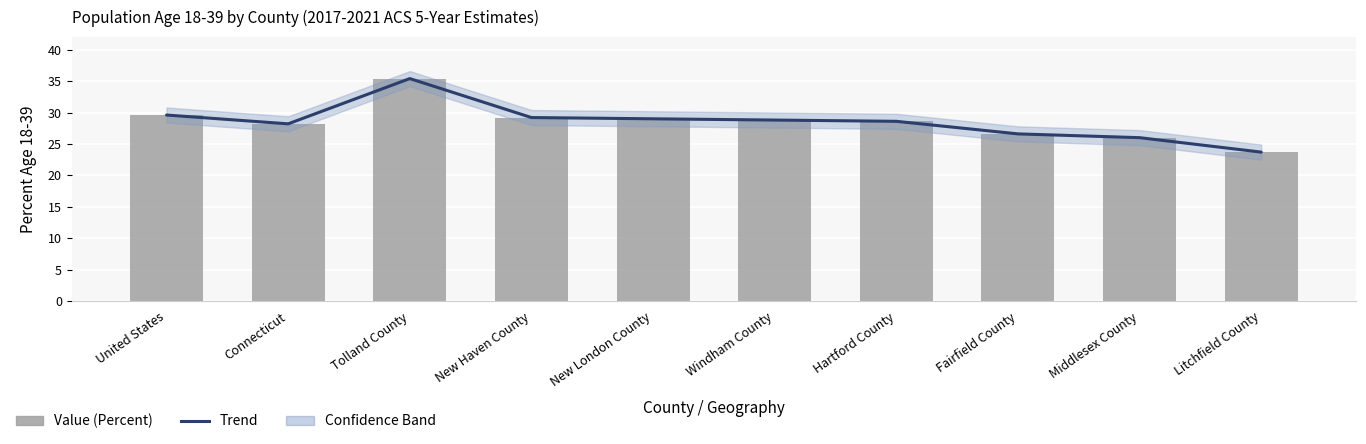

Count the number of categories in the chart.

10